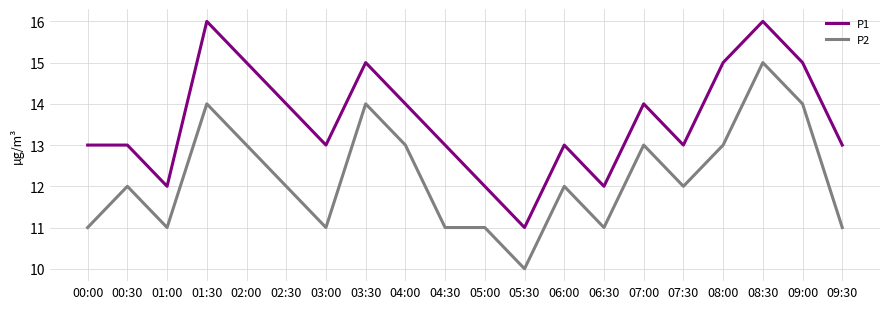

The P1 series shows 21 at 00:30. True or false?

False